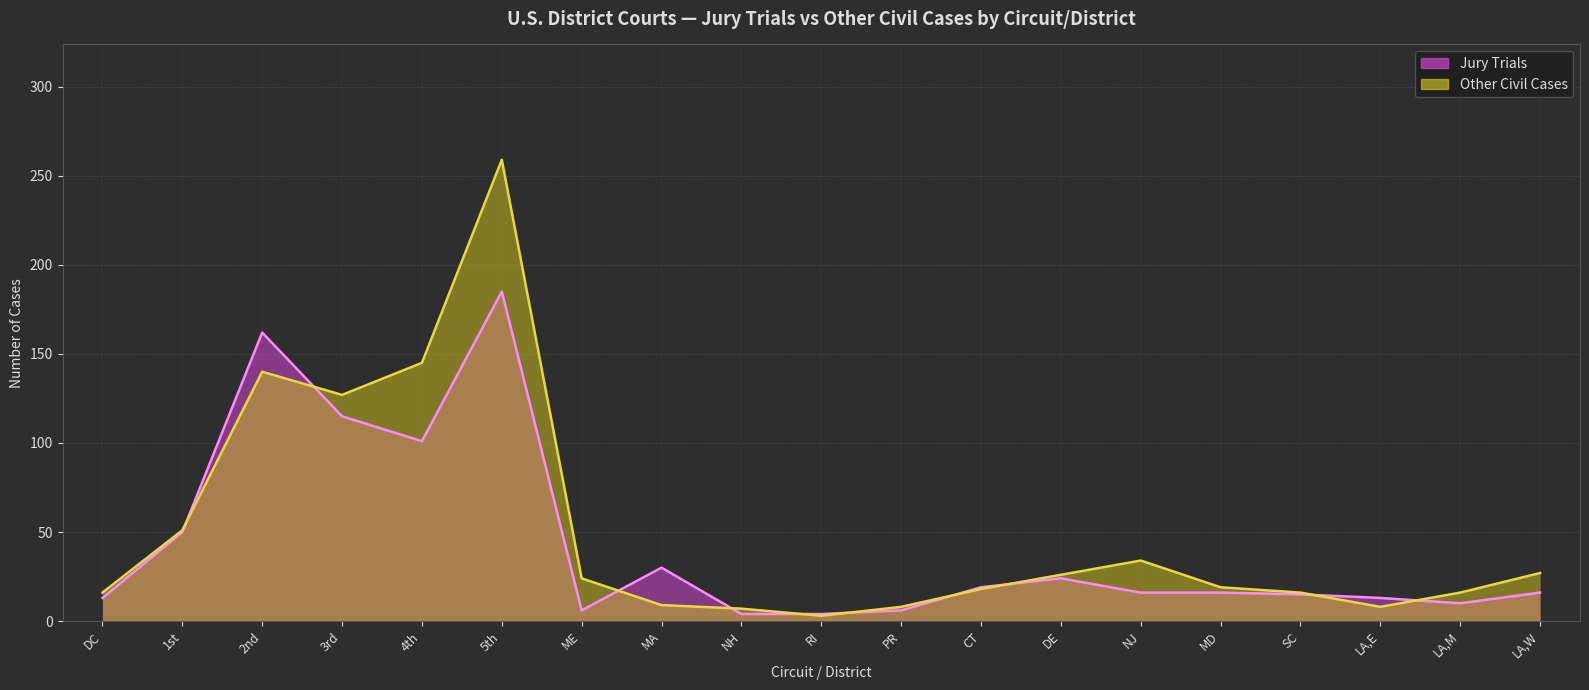

At which label does Other Civil Cases first exceed 19?

1st